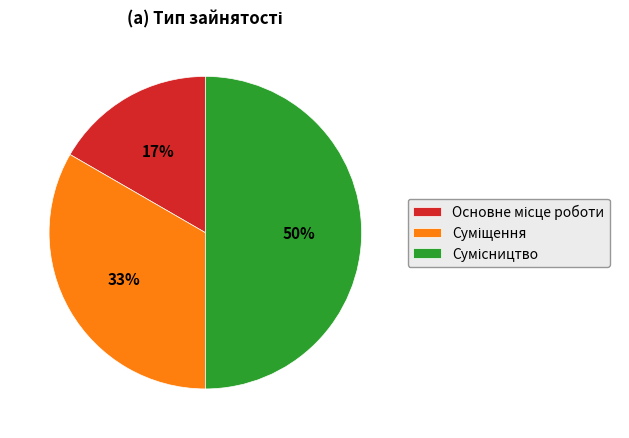

To the nearest percent, what is the difference between the largest and smallest slice percentages?

33%